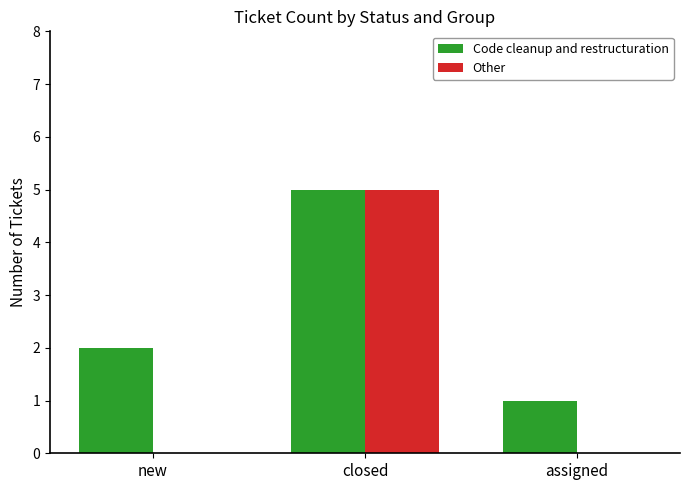

Which series has the largest total across all categories?

Code cleanup and restructuration